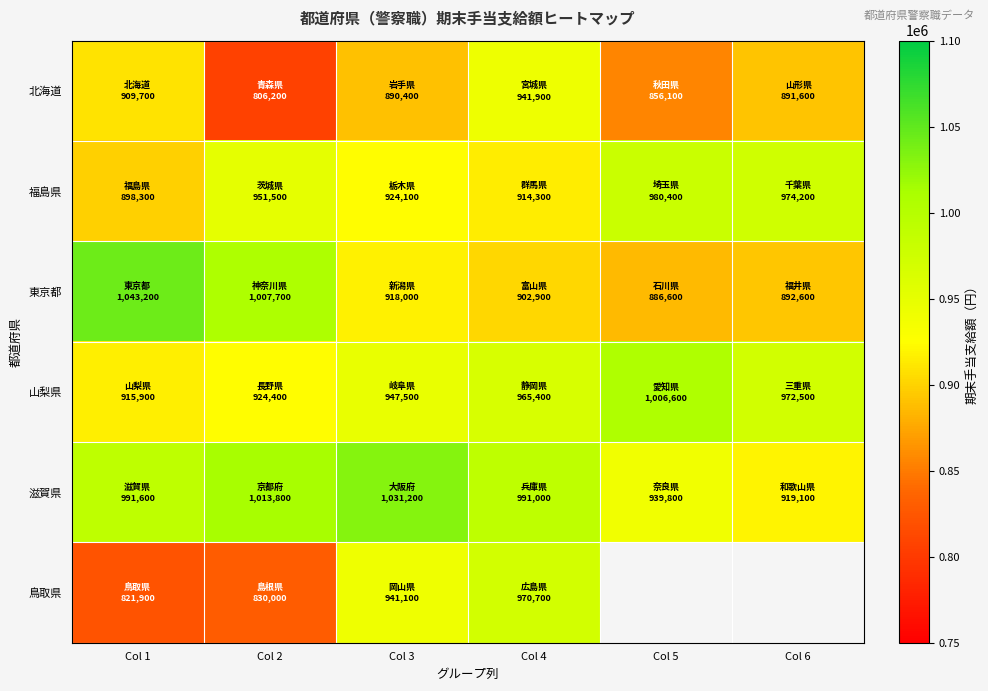

How many data points in 東京都 are above 918000?

2